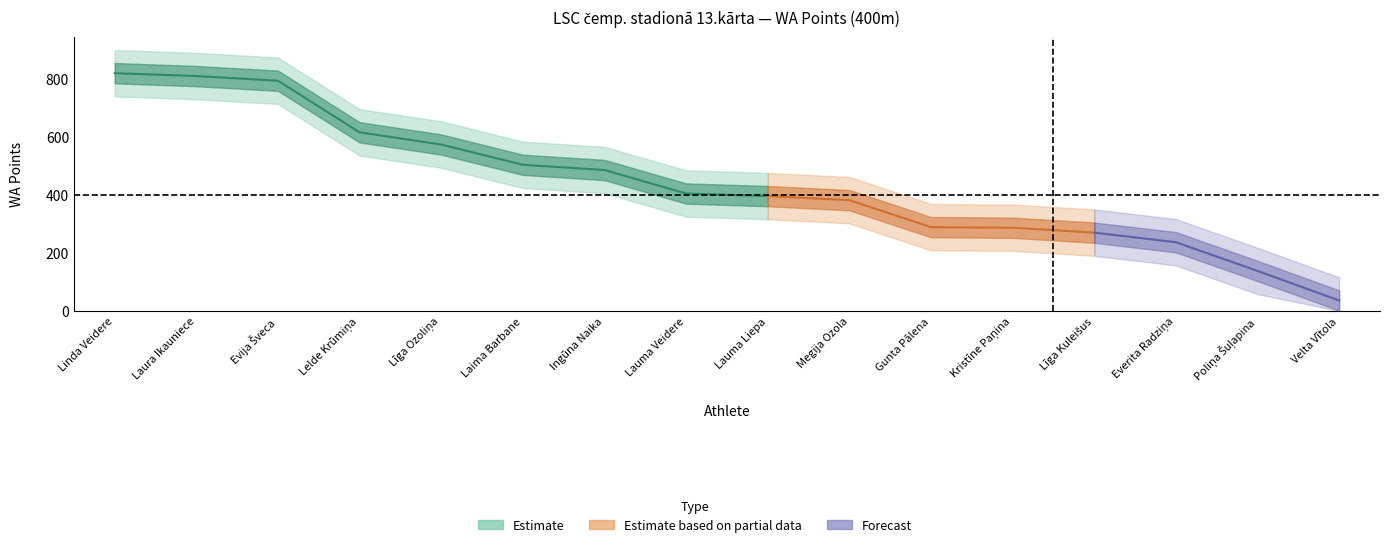

At which category does the chart reach its minimum across all series?

Velta Vītola